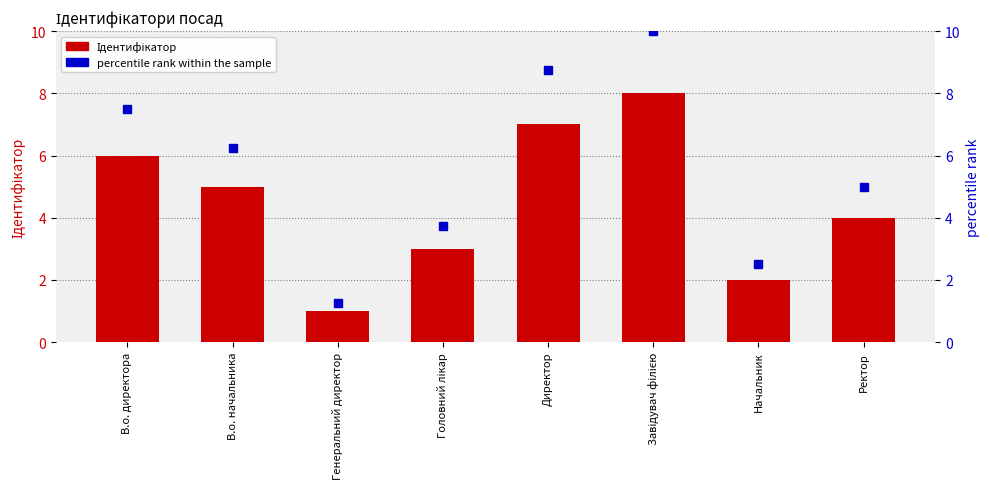

How many values in the Ідентифікатор series exceed 5?

3